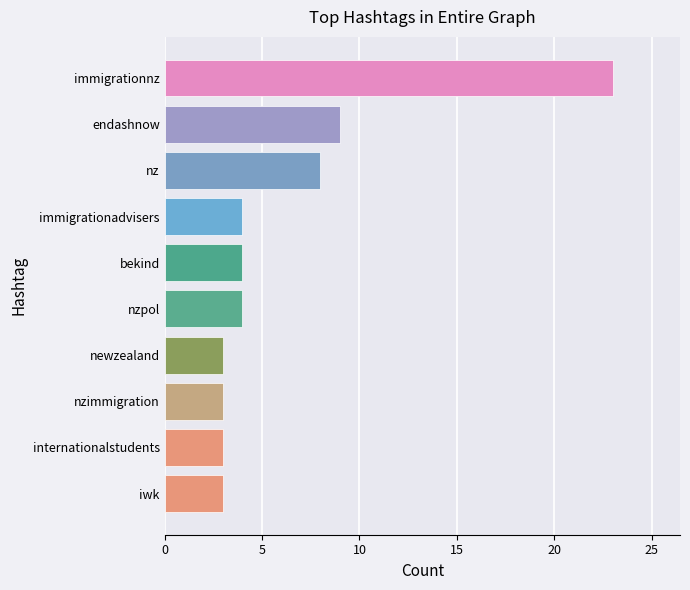

What is the greatest value displayed?

23